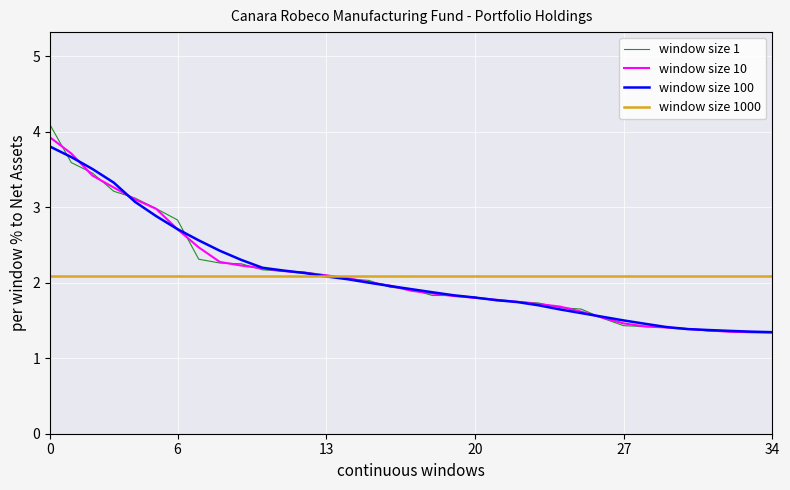

The window size 10 series shows 2.0 at 27. True or false?

False